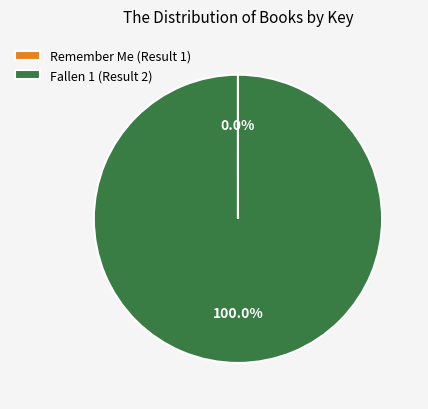

Does Fallen 1 (Result 2) account for over 50% of the chart?

Yes